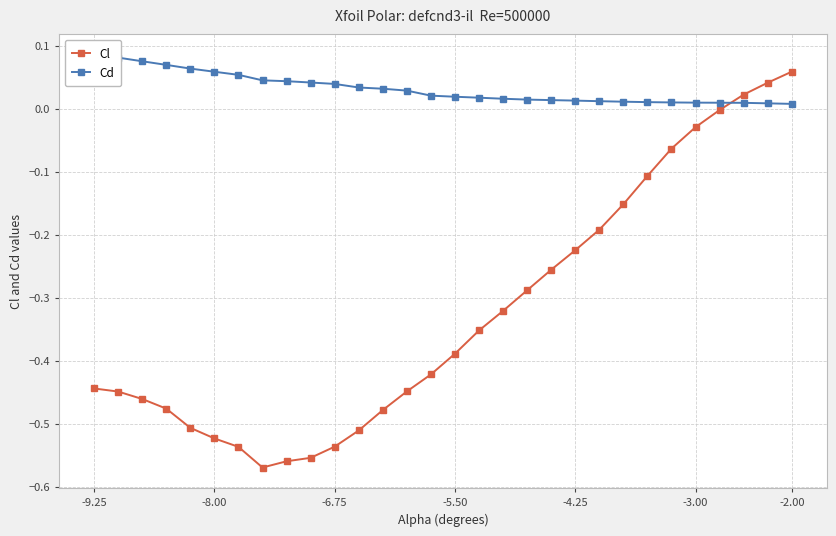

Which category has the highest value in the Cl series?

-2.00